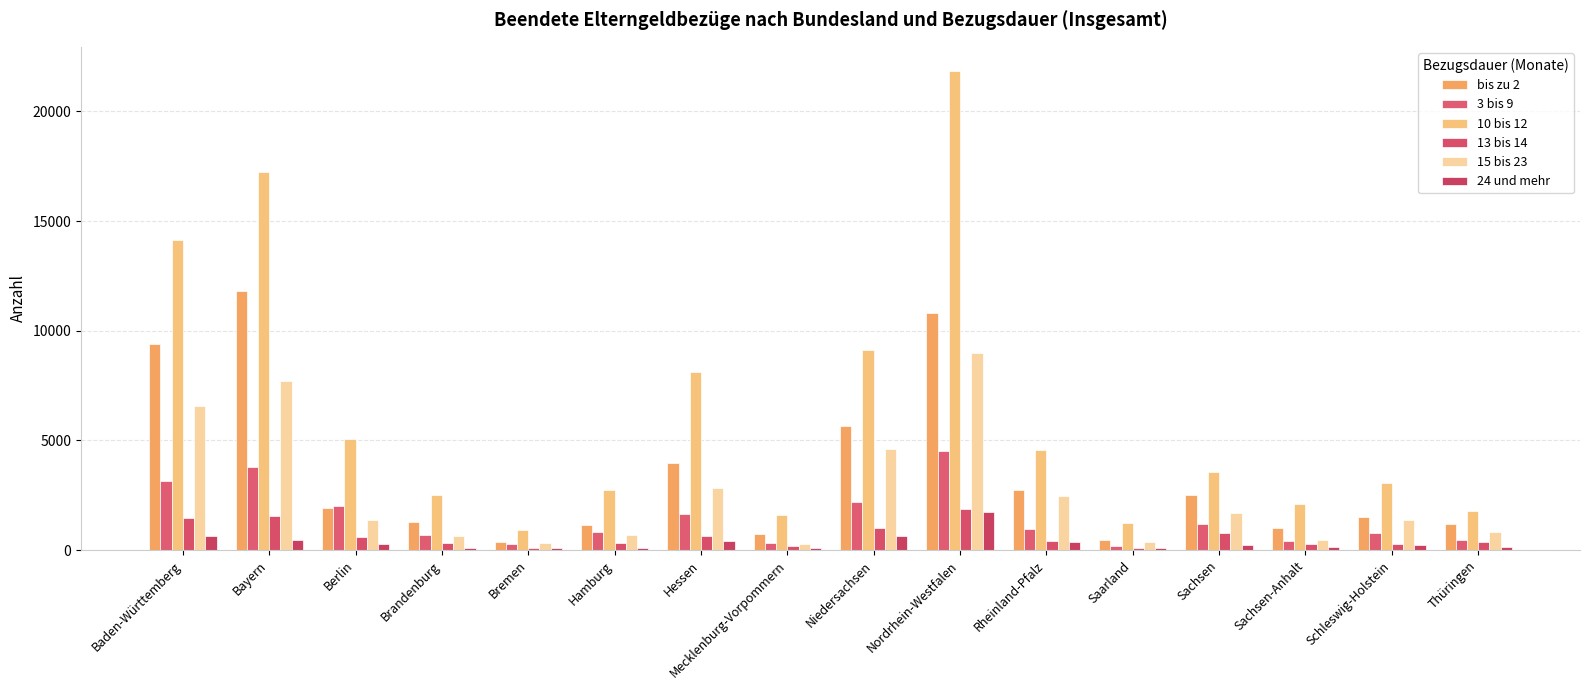

How many bars are there in total?

96